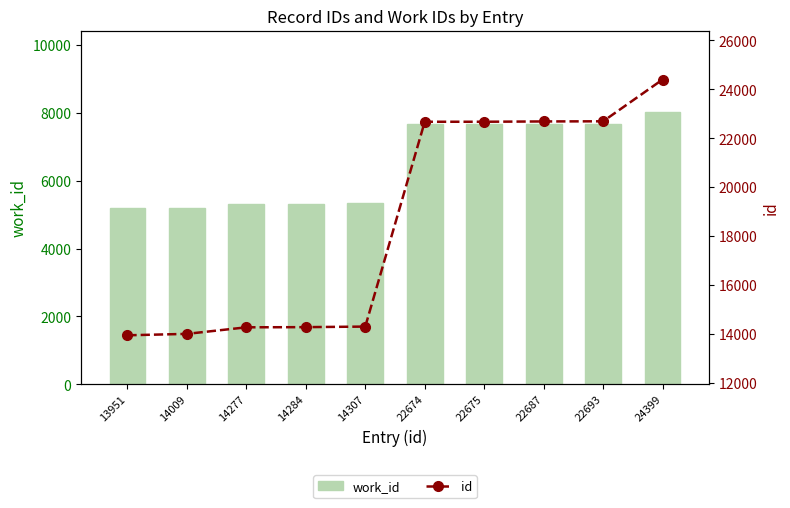

What is the value of the work_id bar at the 9th from the left?

7669